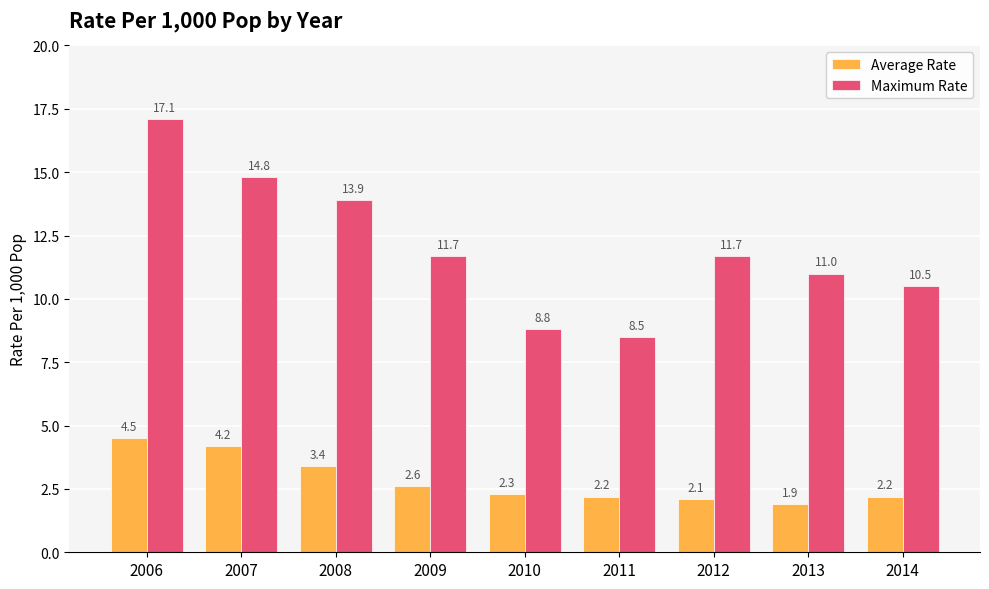

Are the bars grouped side by side (vs. stacked)?

Yes